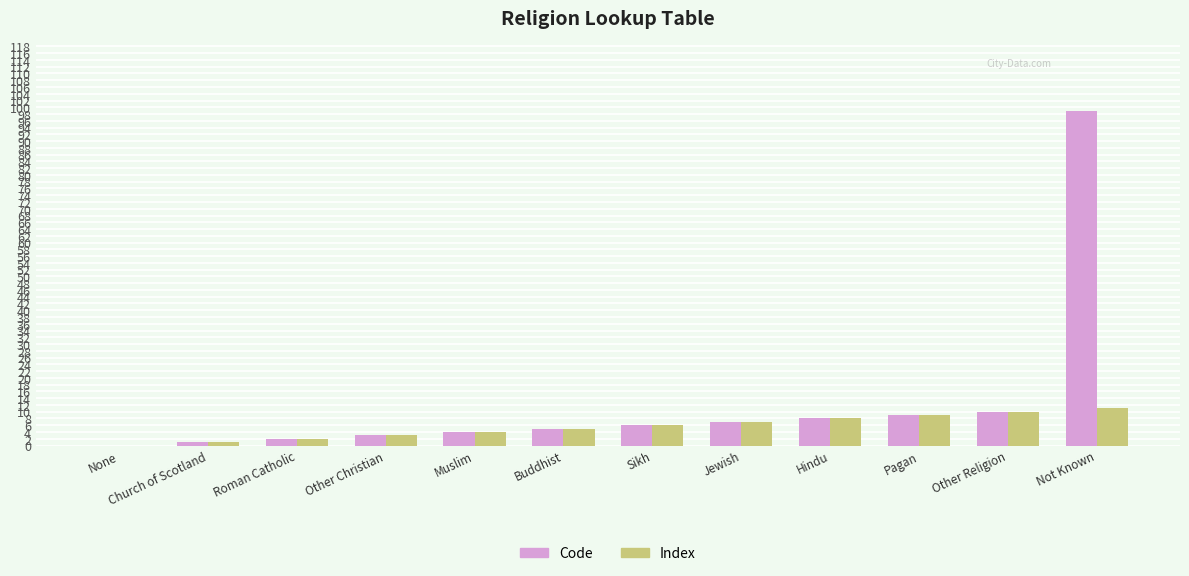

True or false: Index has a value of 2 at Not Known.

False